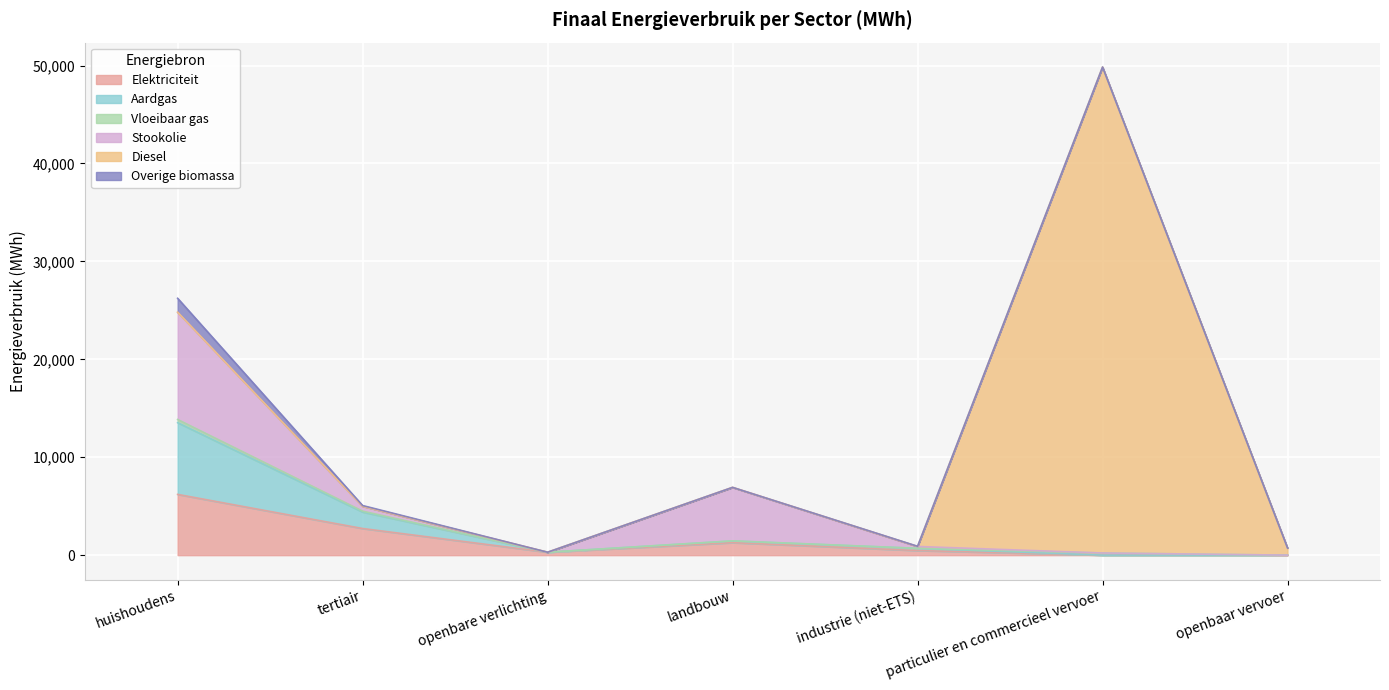

The value of Aardgas at industrie (niet-ETS) is 222.9. True or false?

True